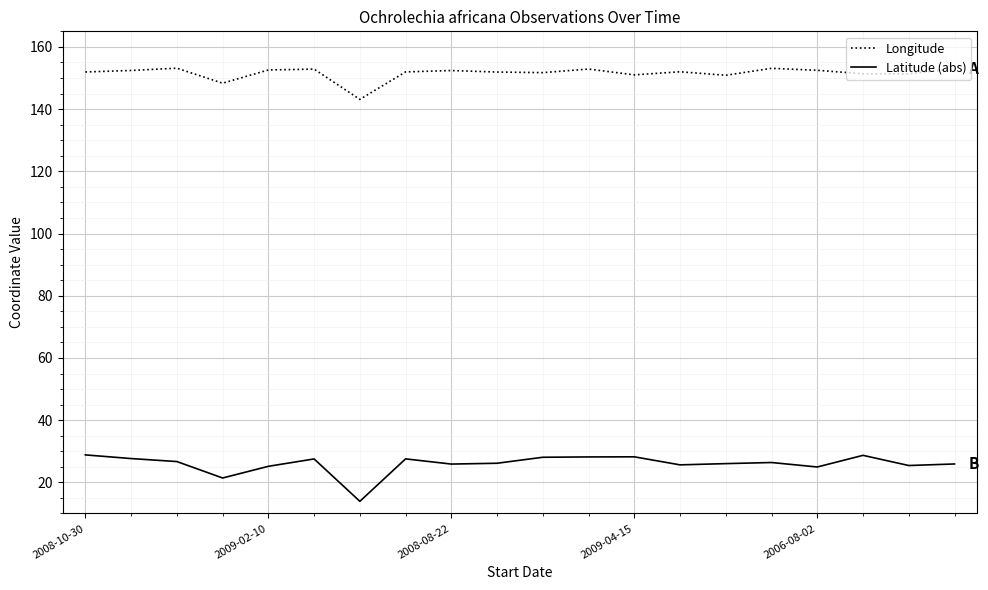

Which series has the largest total across all categories?

Longitude